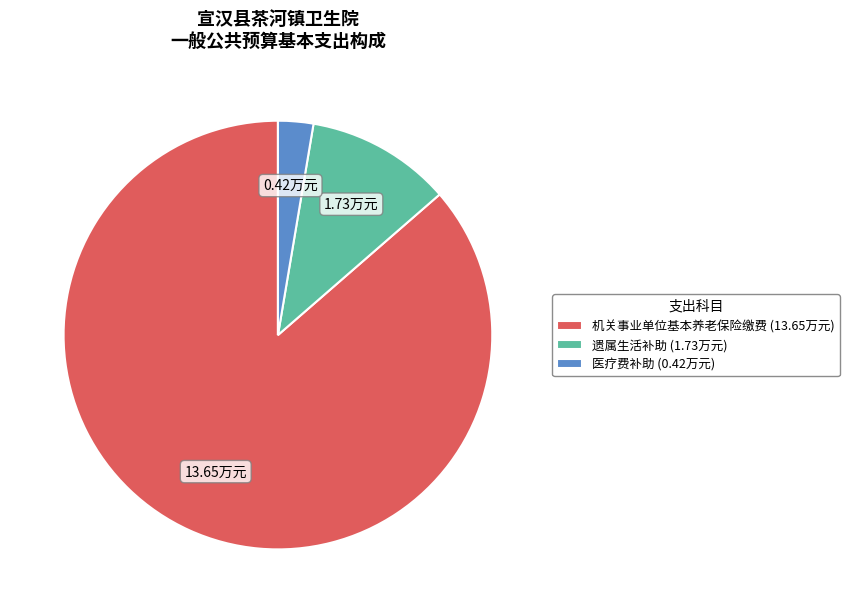

Between 遗属生活补助 and 机关事业单位基本养老保险缴费, which is larger?

机关事业单位基本养老保险缴费